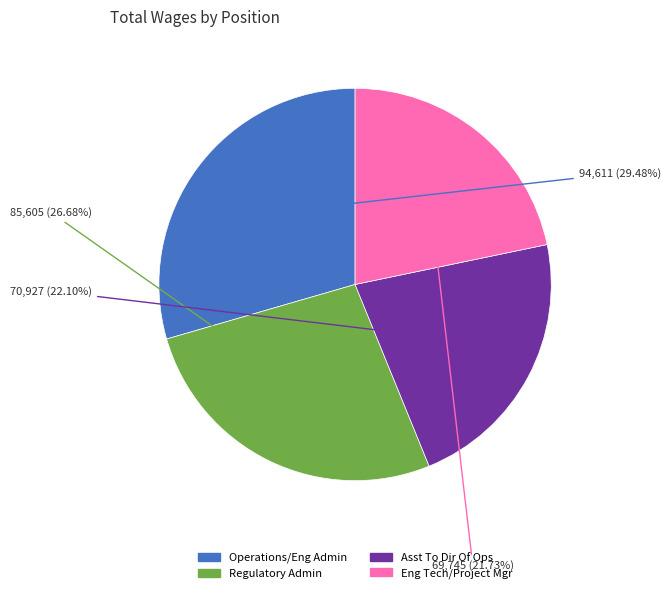

Does any single category account for the majority?

No